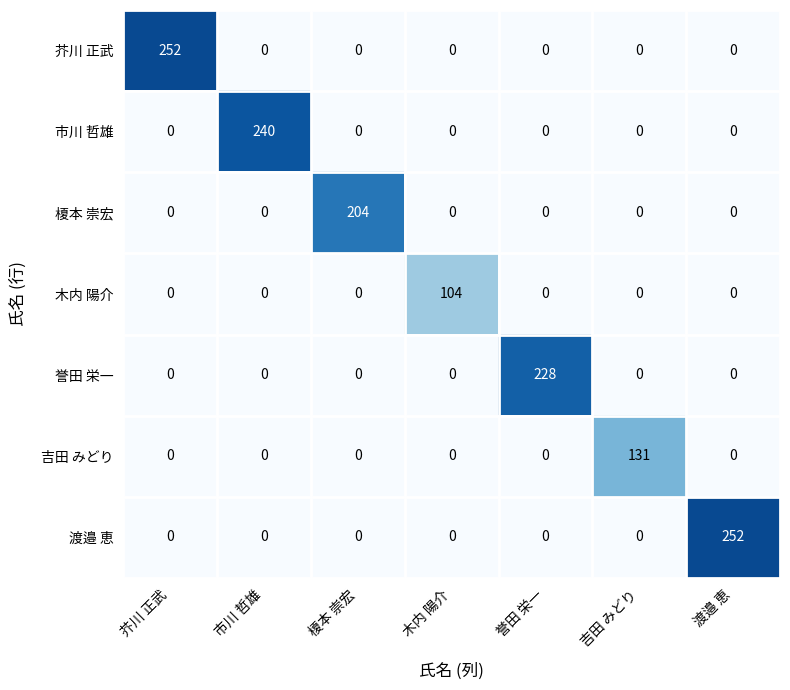

What is the total value across all series at 市川 哲雄?

240